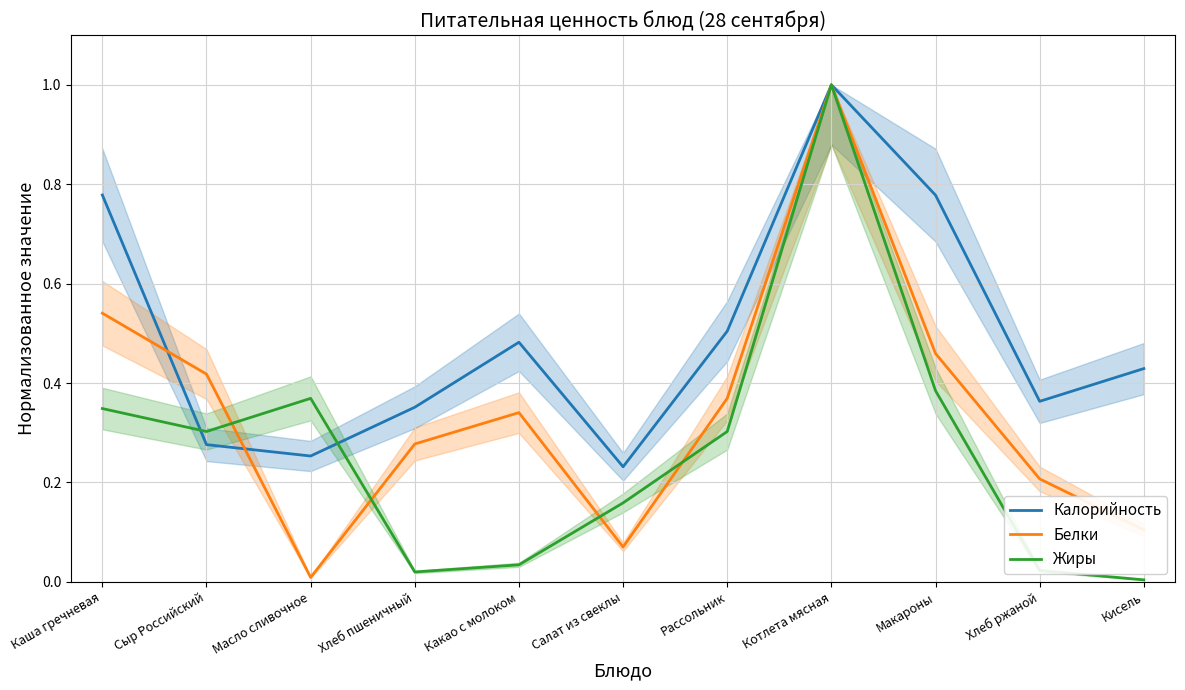

True or false: Жиры has a value of 0.0 at Кисель.

True